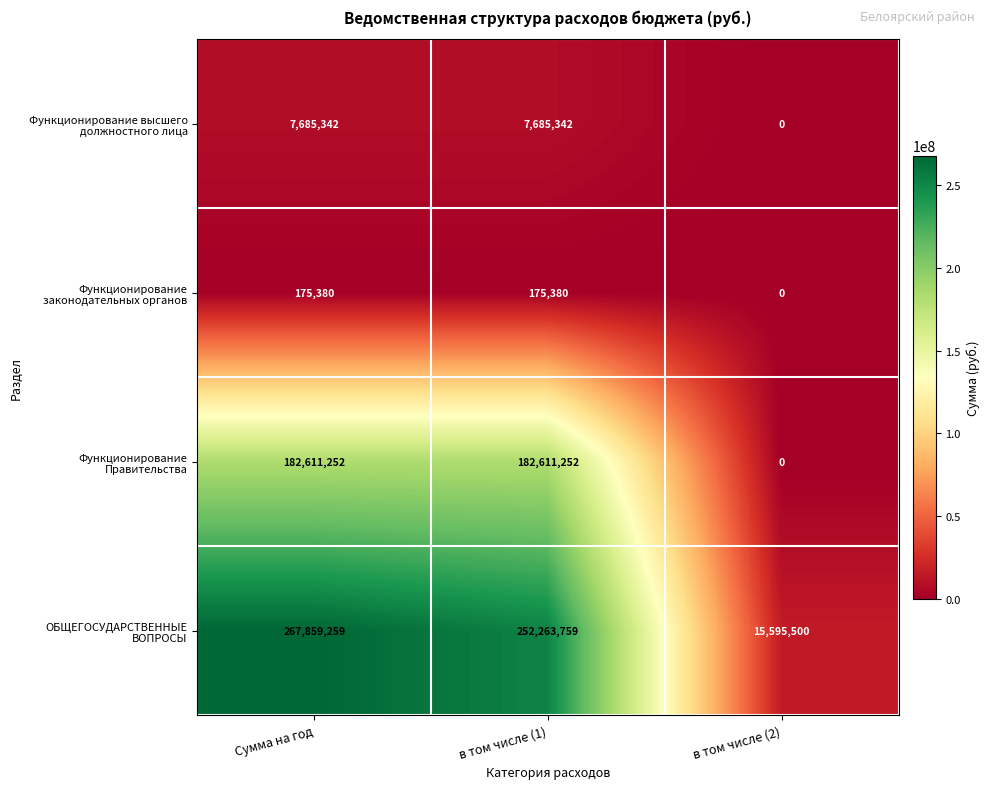

What is the difference between the highest and lowest values at в том числе (2)?

15595500